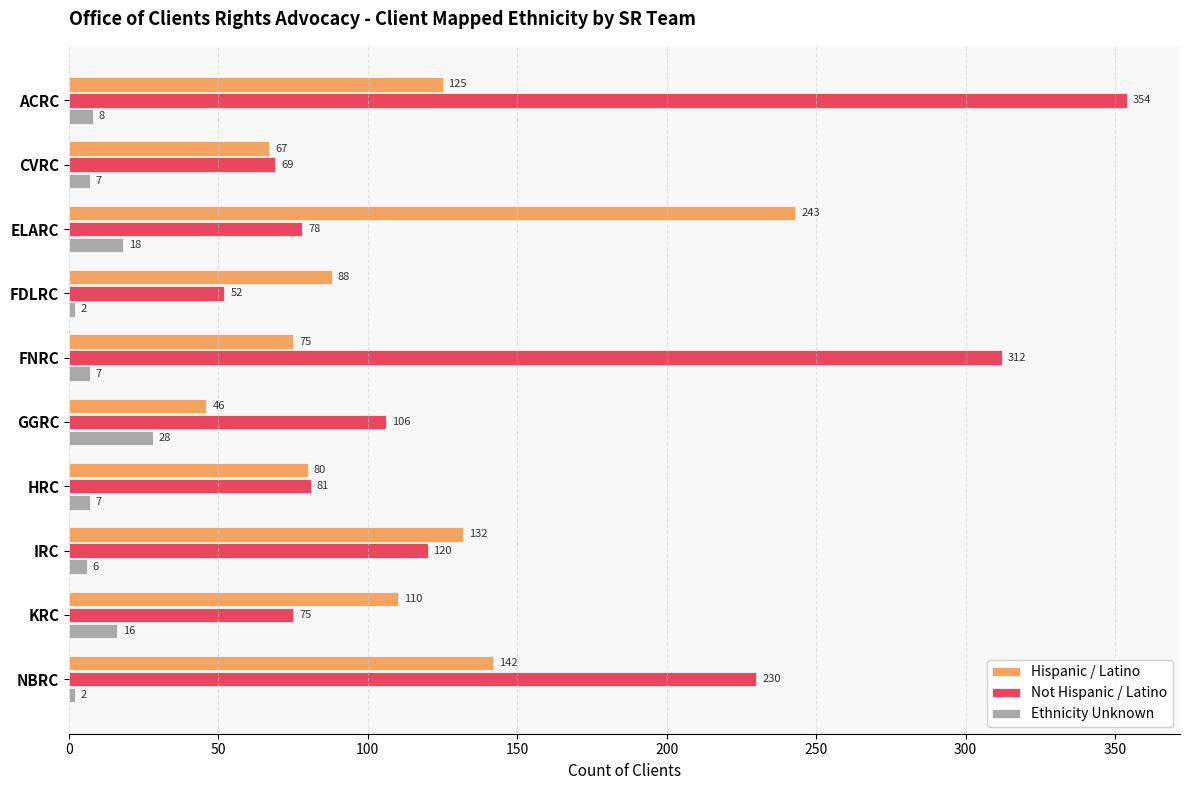

Which series has the widest spread of values?

Not Hispanic / Latino